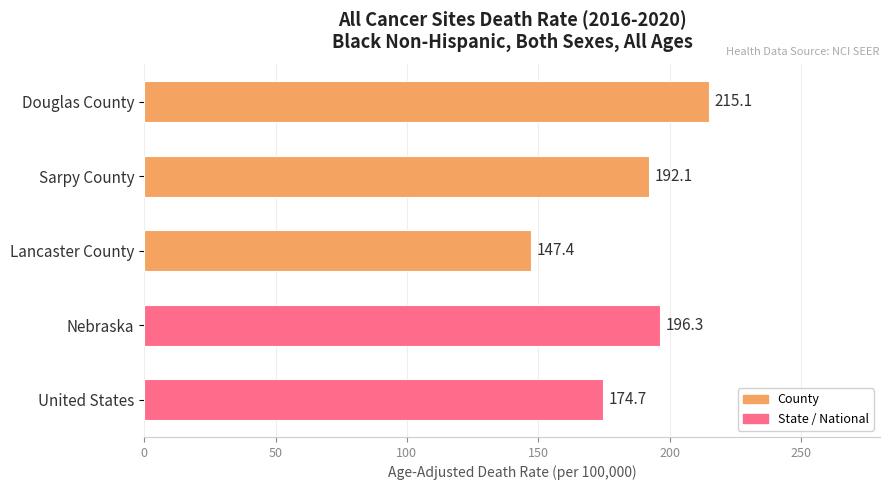

What is the difference between the maximum and minimum values?

67.7